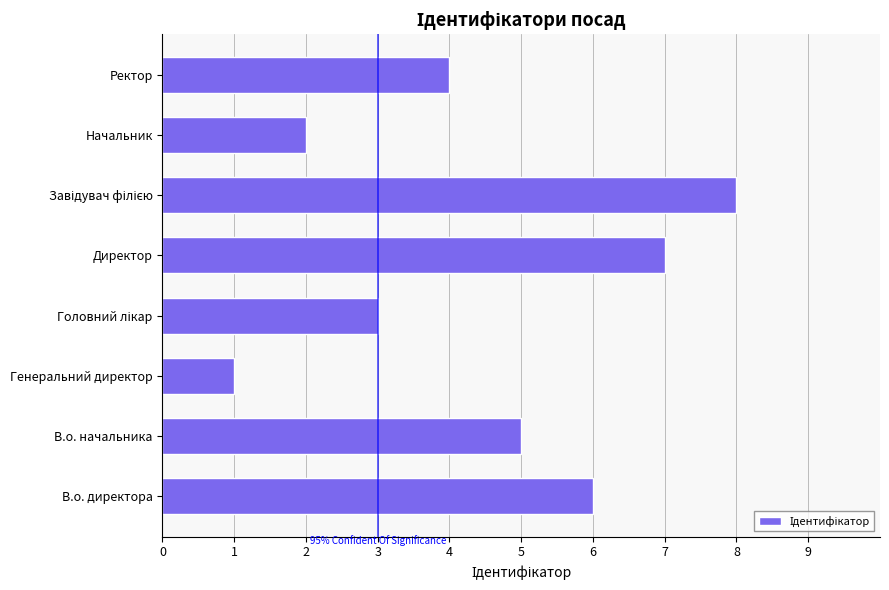

Is it true that the value at В.о. директора is 6?

True